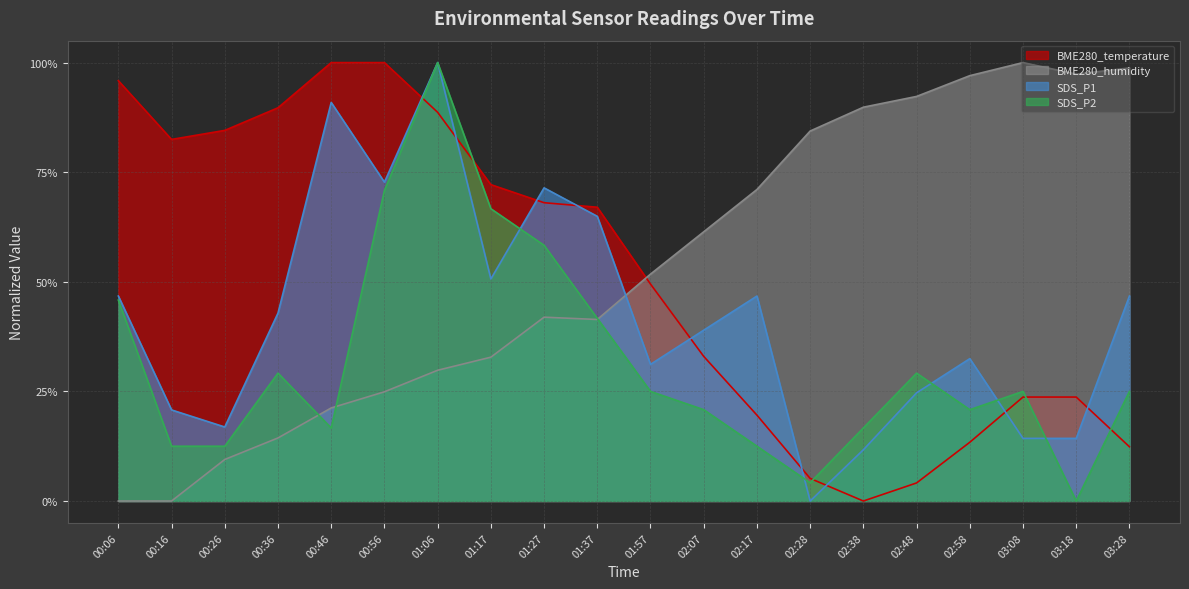

What is the sum of the BME280_humidity values at 02:07 and 03:18?

1.6